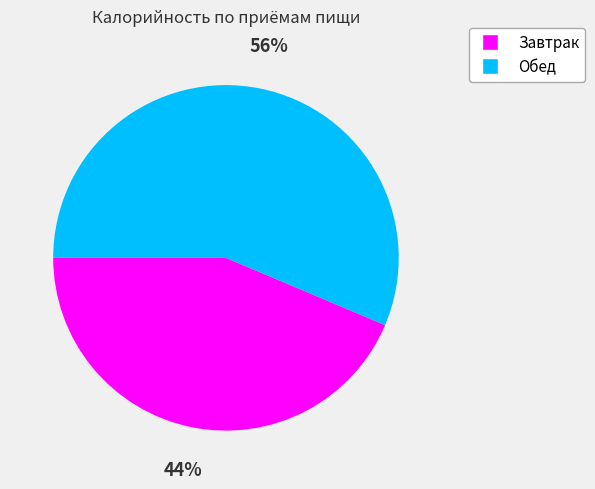

What is the largest slice in the pie chart?

Обед